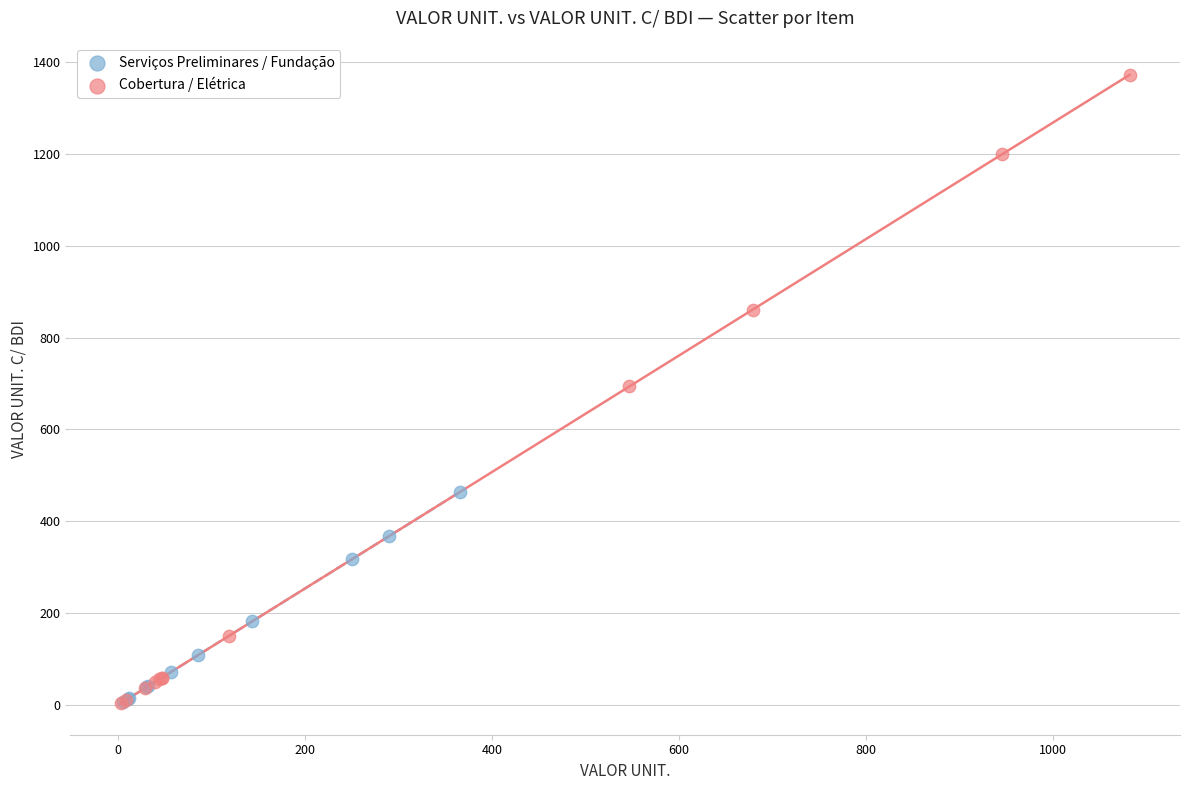

Which series reaches the maximum Y coordinate?

Cobertura / Elétrica